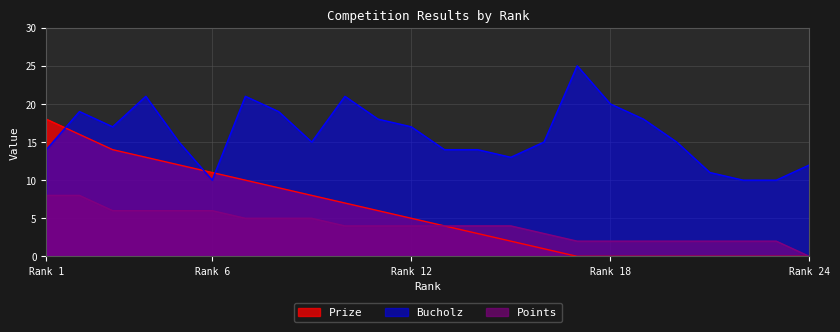

List the series in order of their peak value, lowest first.

Points, Prize, Bucholz